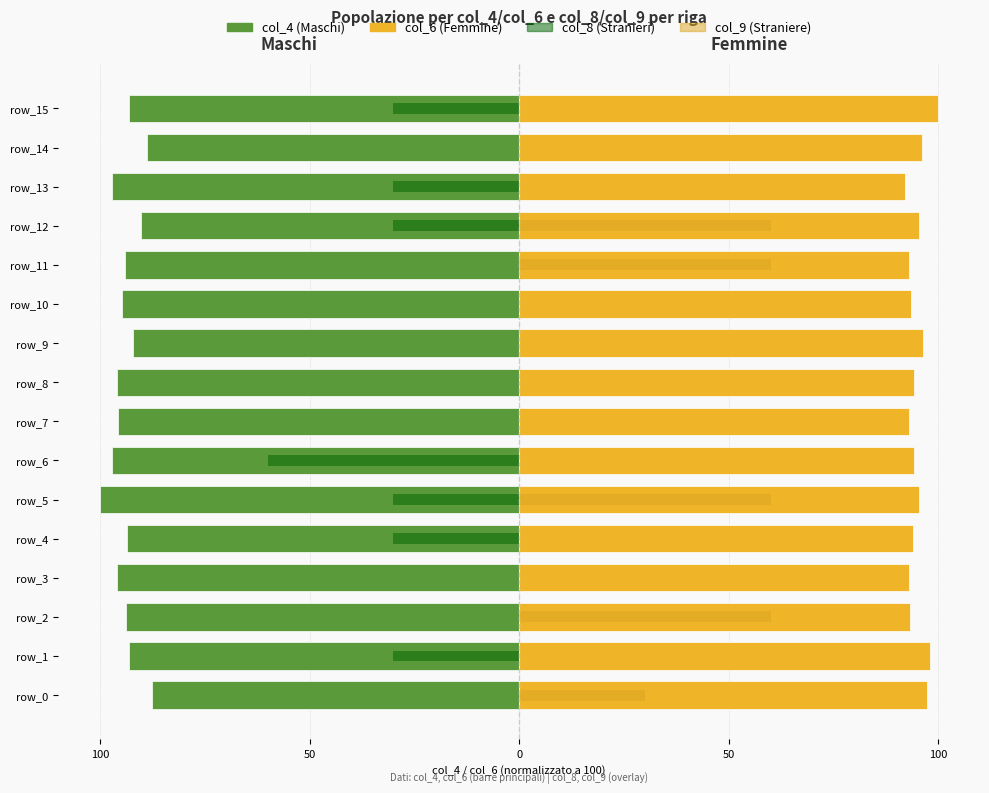

Which series has the largest total across all categories?

col_6 (Femmine)